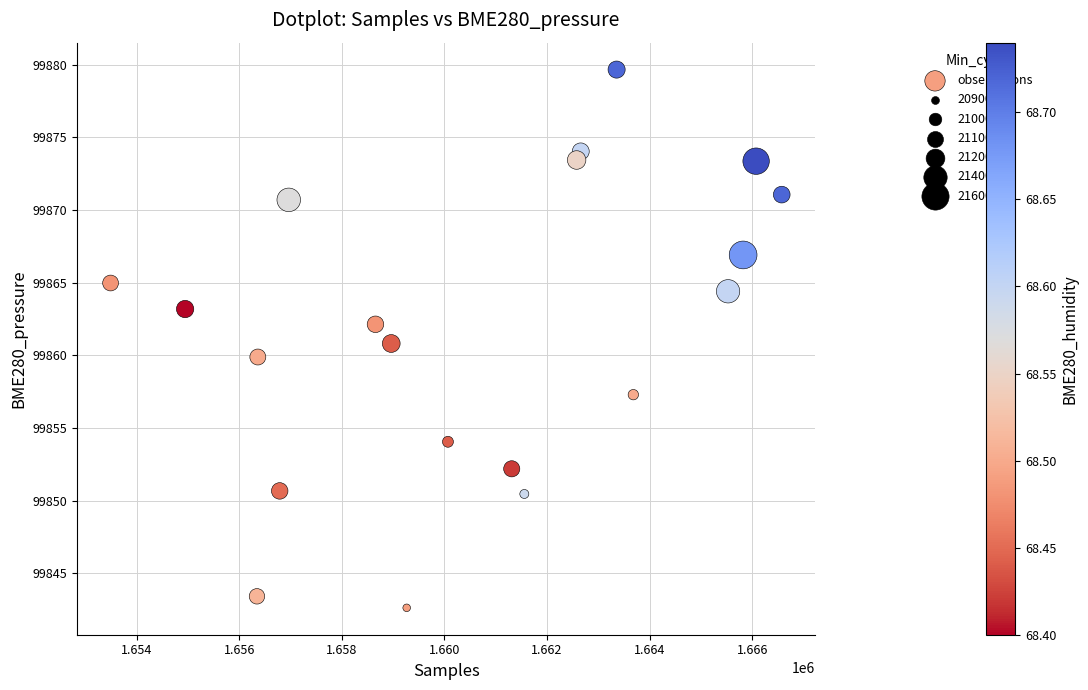

What is the range of X values (max minus min)?

13076.0